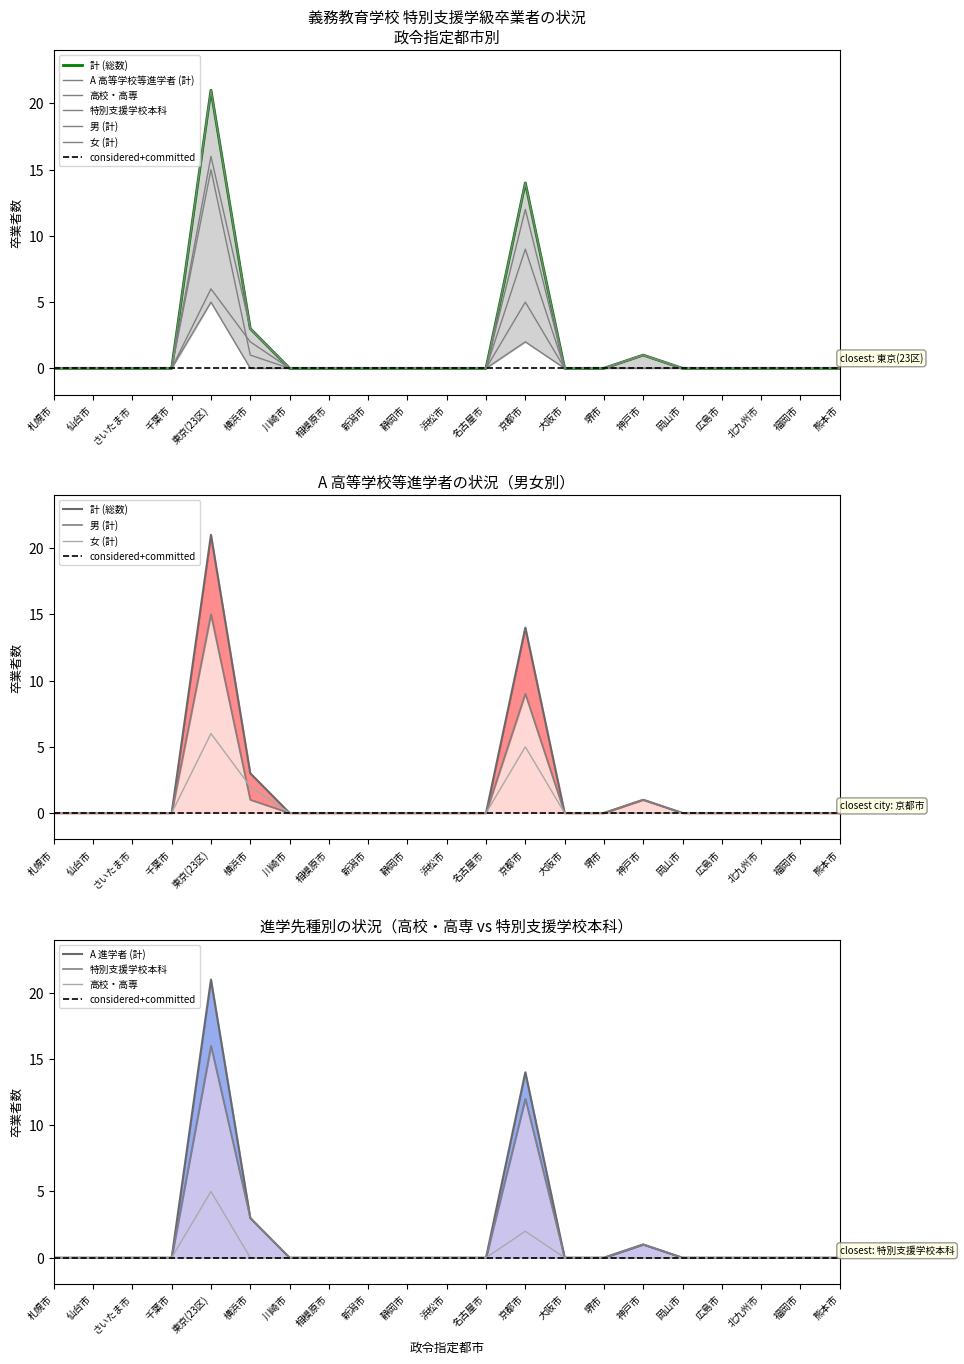

Which series has the largest total across all categories?

計 (総数)